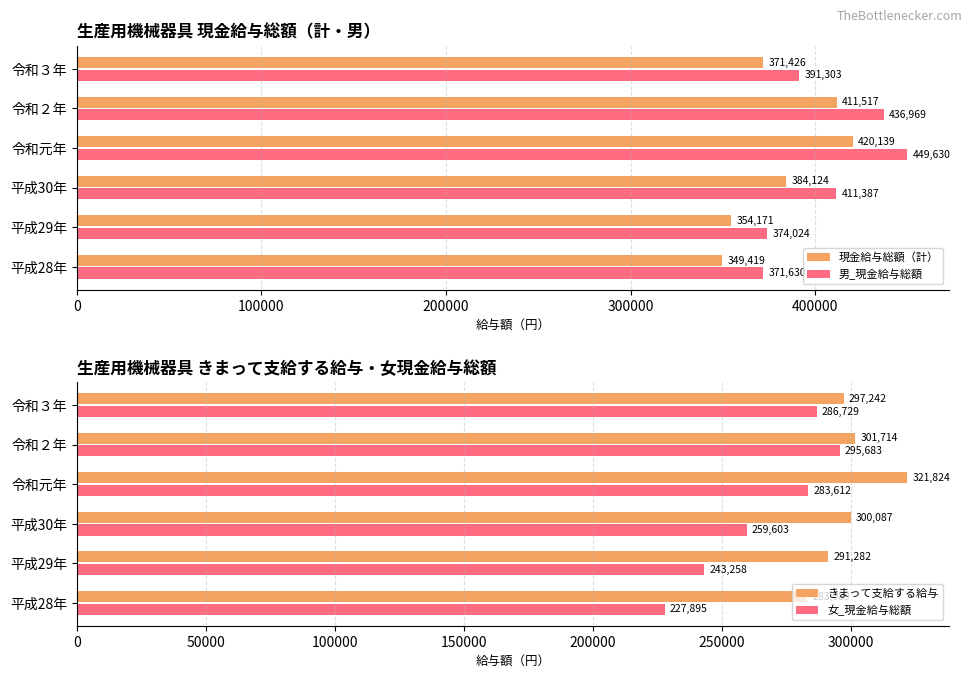

Is the value of 現金給与総額（計） at 令和３年 greater than the value of 男_現金給与総額 at 平成30年?

No